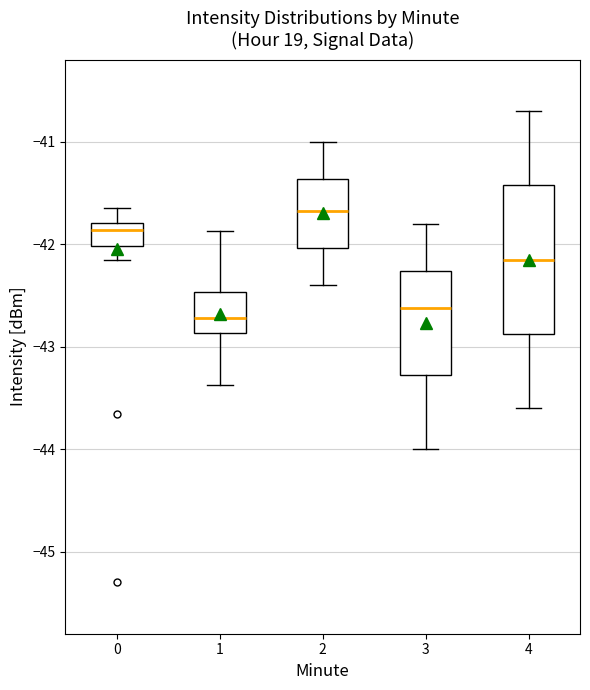

Where does the upper whisker of the box at x = 0 end on the y-axis? The values are not printed on the chart, so give them approximately, as read against the axis.

-41.6